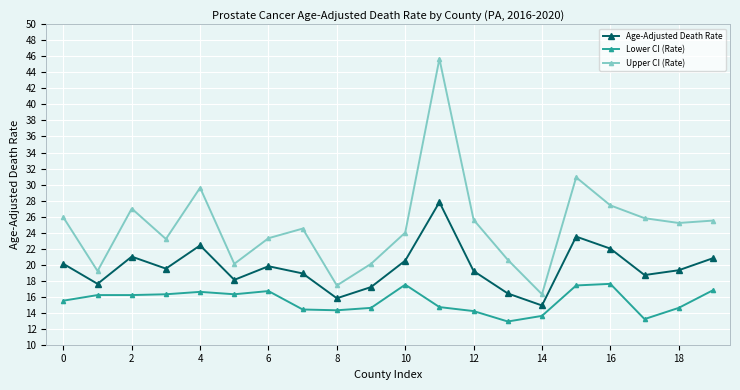

Which series has the widest spread of values?

Upper CI (Rate)